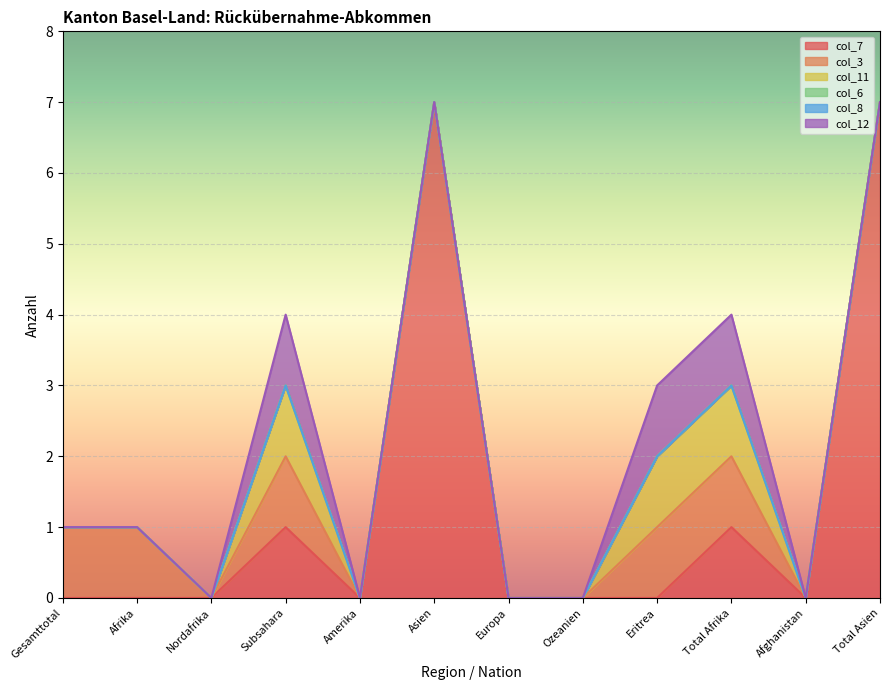

At which label does col_7 reach its peak?

Asien